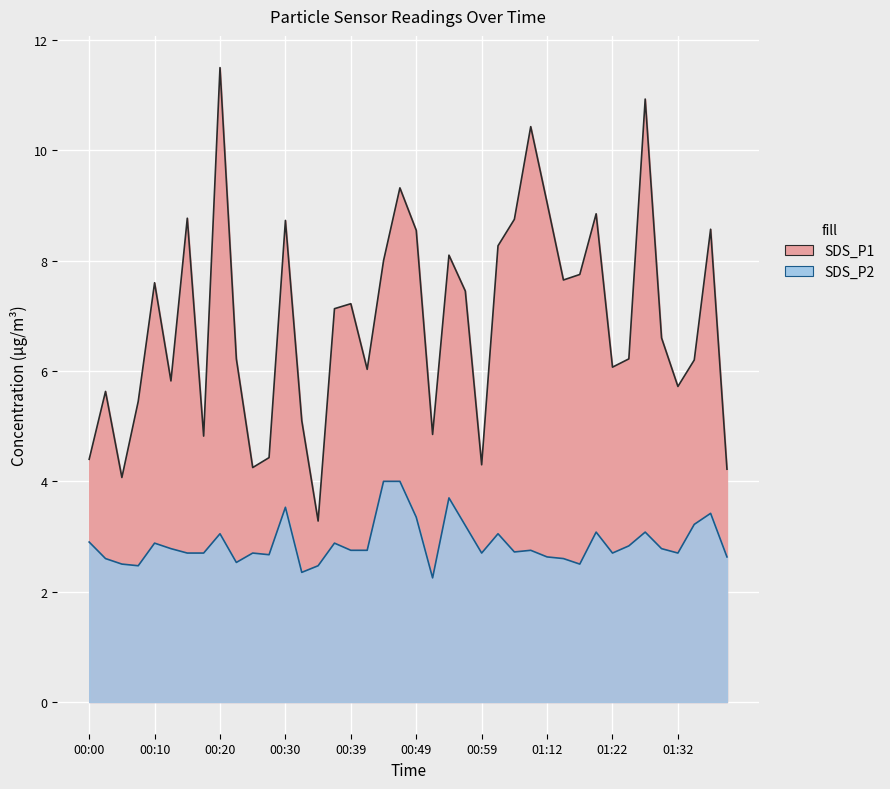

Count the number of categories in the chart.

40